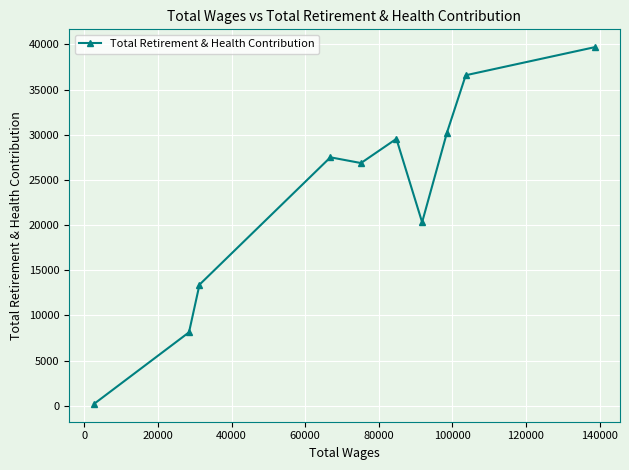

True or false: there are more than 0 points higher than both neighbors.

True